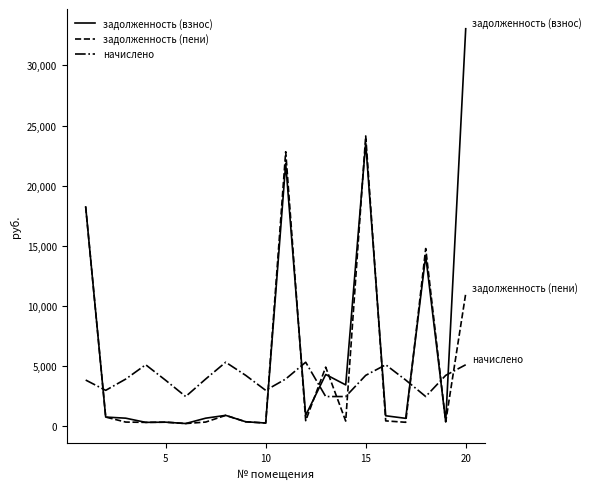

In задолженность (взнос), how many points are lower than both neighbors (excluding endpoints)?

7